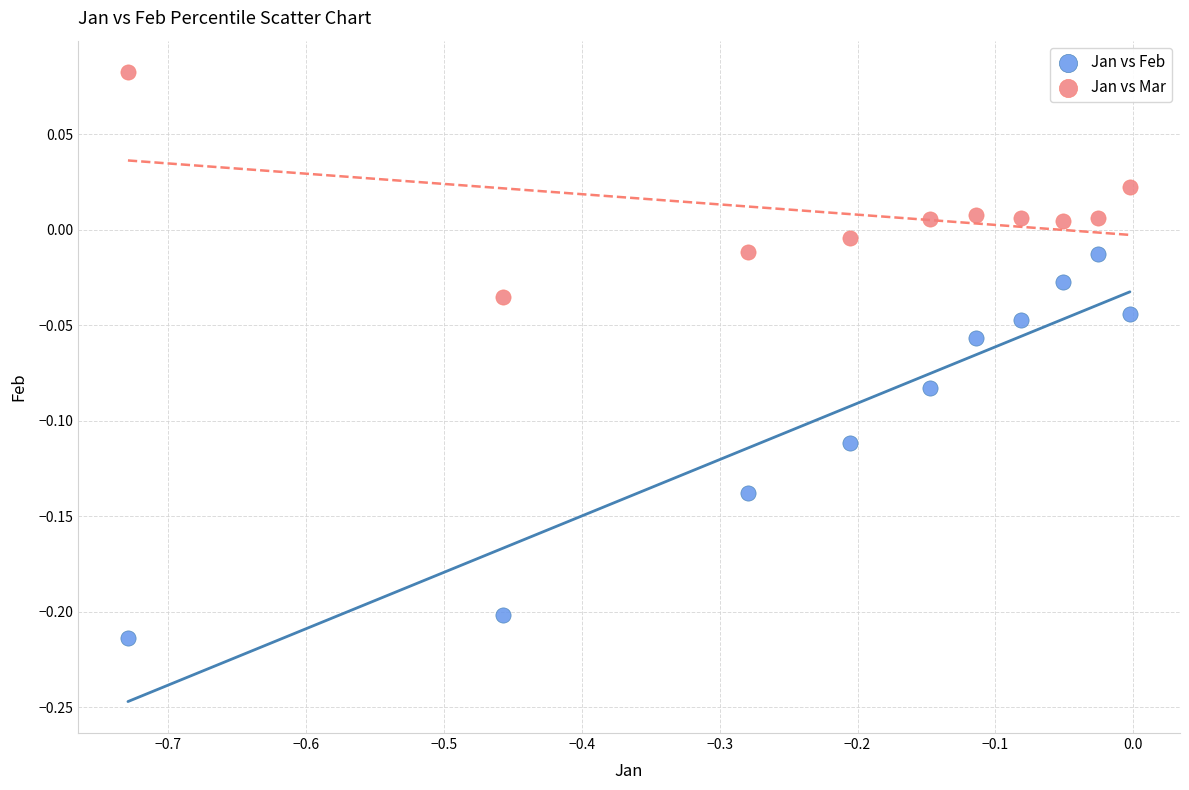

Which series contains the highest Y value?

Jan vs Mar